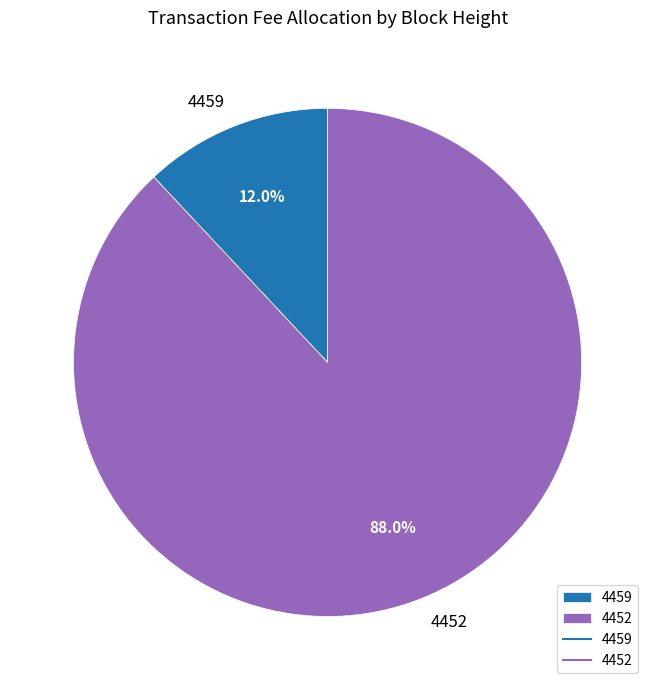

How many segments does this pie chart have?

2